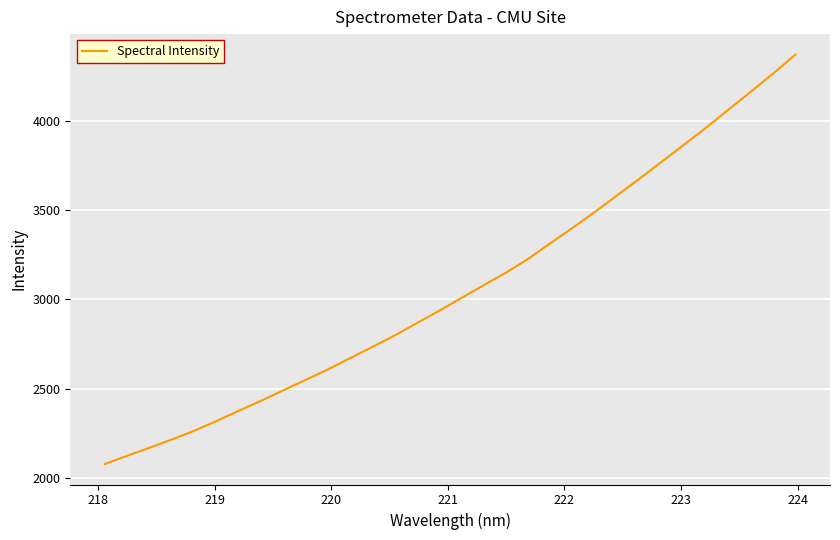

What is the greatest value displayed?

4371.8